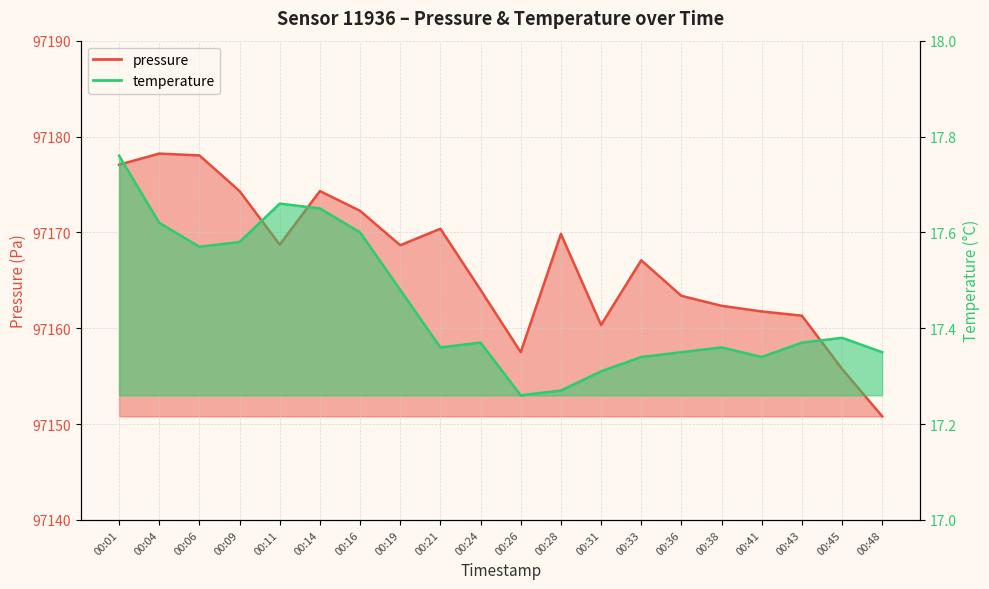

What are all the series names shown in the legend?

pressure, temperature